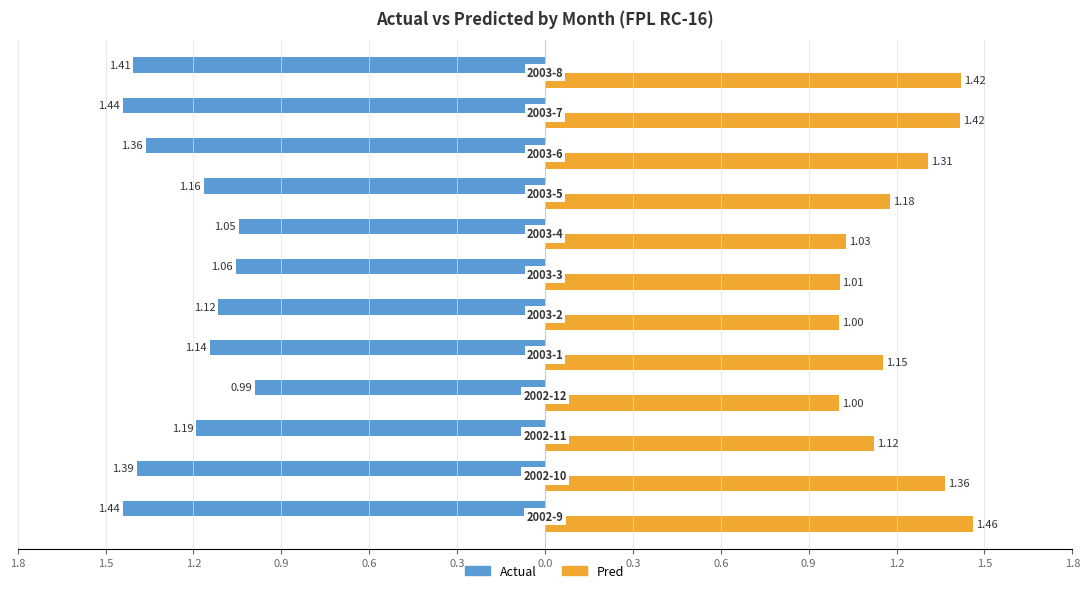

Reading left to right, list all the values displayed in this chart.

Actual: -1.4	-1.4	-1.2	-1.0	-1.1	-1.1	-1.1	-1.0	-1.2	-1.4	-1.4	-1.4
Pred: 1.5	1.4	1.1	1.0	1.2	1.0	1.0	1.0	1.2	1.3	1.4	1.4